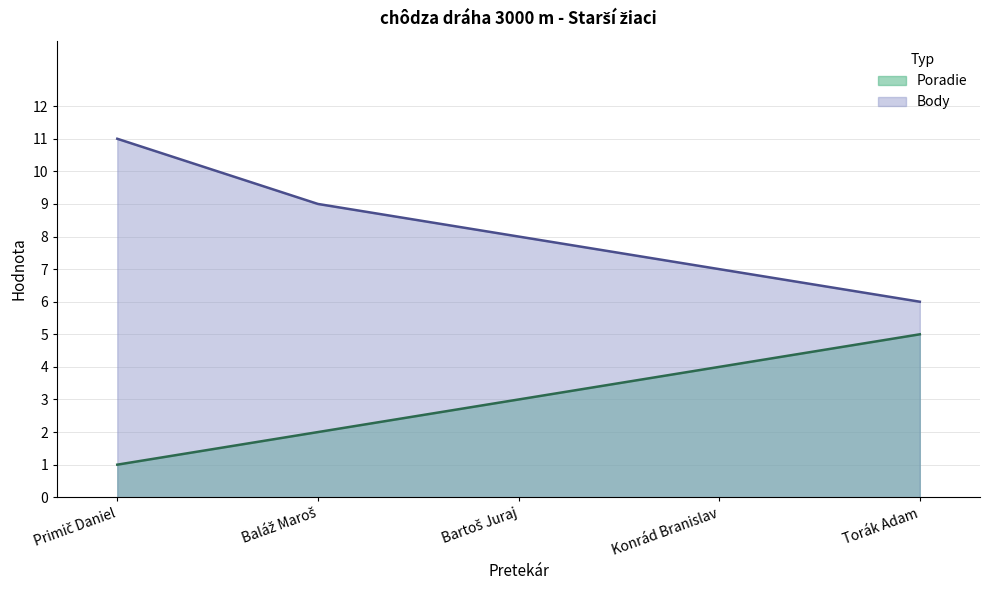

True or false: Poradie and Body cross at least once.

False